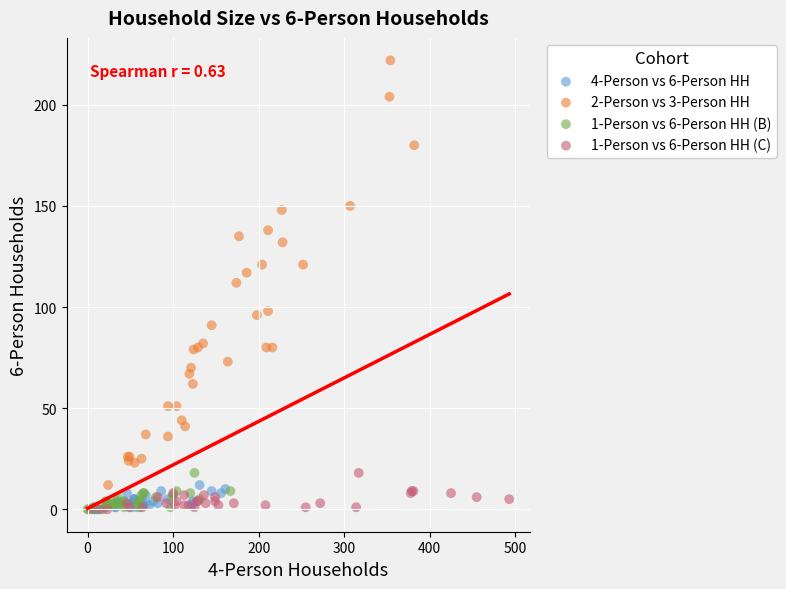

Which series has the largest Y range (max minus min)?

2-Person vs 3-Person HH